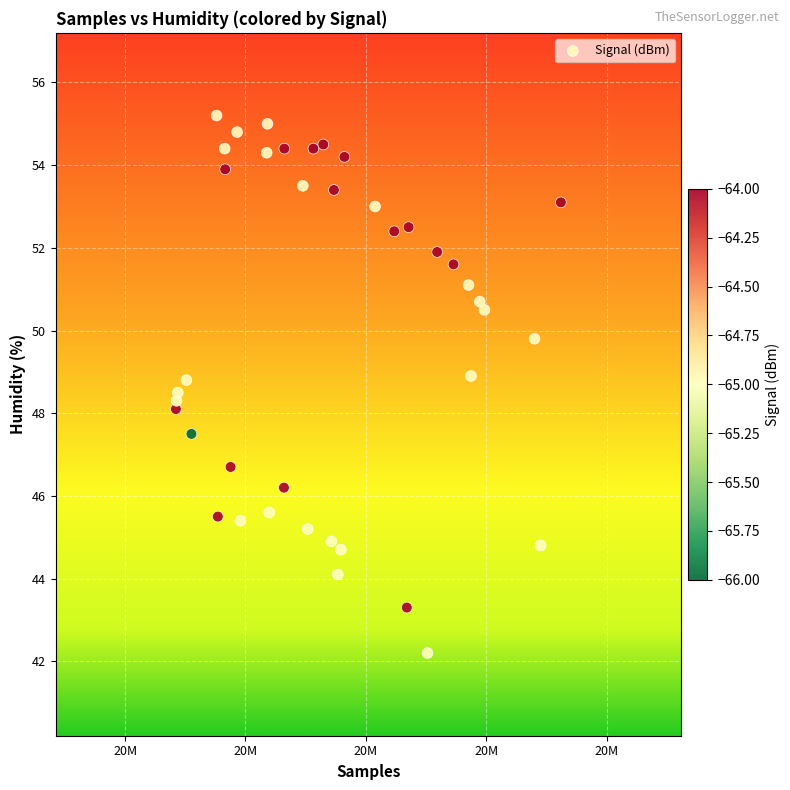

What is the range of X values (max minus min)?

15985.0